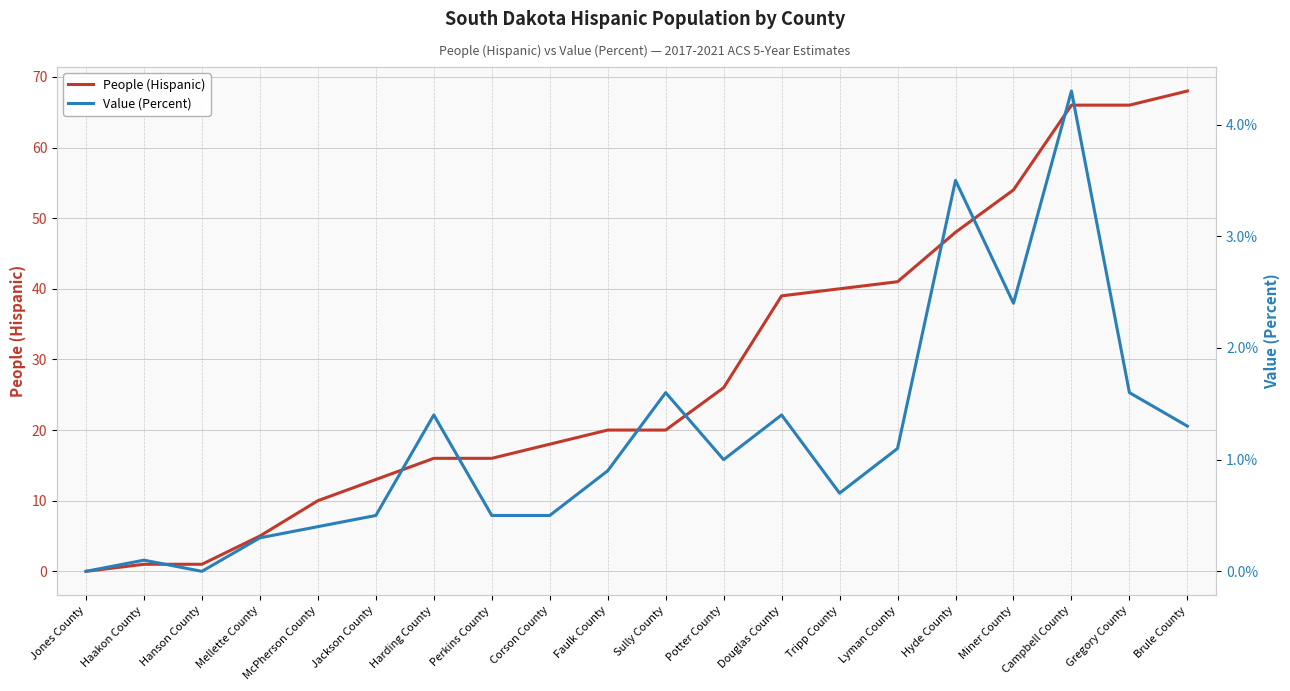

Reading right to left, extract all data points from this chart.

People (Hispanic): Brule County=68.0	Gregory County=66.0	Campbell County=66.0	Miner County=54.0	Hyde County=48.0	Lyman County=41.0	Tripp County=40.0	Douglas County=39.0	Potter County=26.0	Sully County=20.0	Faulk County=20.0	Corson County=18.0	Perkins County=16.0	Harding County=16.0	Jackson County=13.0	McPherson County=10.0	Mellette County=5.0	Hanson County=1.0	Haakon County=1.0	Jones County=0.0
Value (Percent): Brule County=1.3	Gregory County=1.6	Campbell County=4.3	Miner County=2.4	Hyde County=3.5	Lyman County=1.1	Tripp County=0.7	Douglas County=1.4	Potter County=1.0	Sully County=1.6	Faulk County=0.9	Corson County=0.5	Perkins County=0.5	Harding County=1.4	Jackson County=0.5	McPherson County=0.4	Mellette County=0.3	Hanson County=0.0	Haakon County=0.1	Jones County=0.0